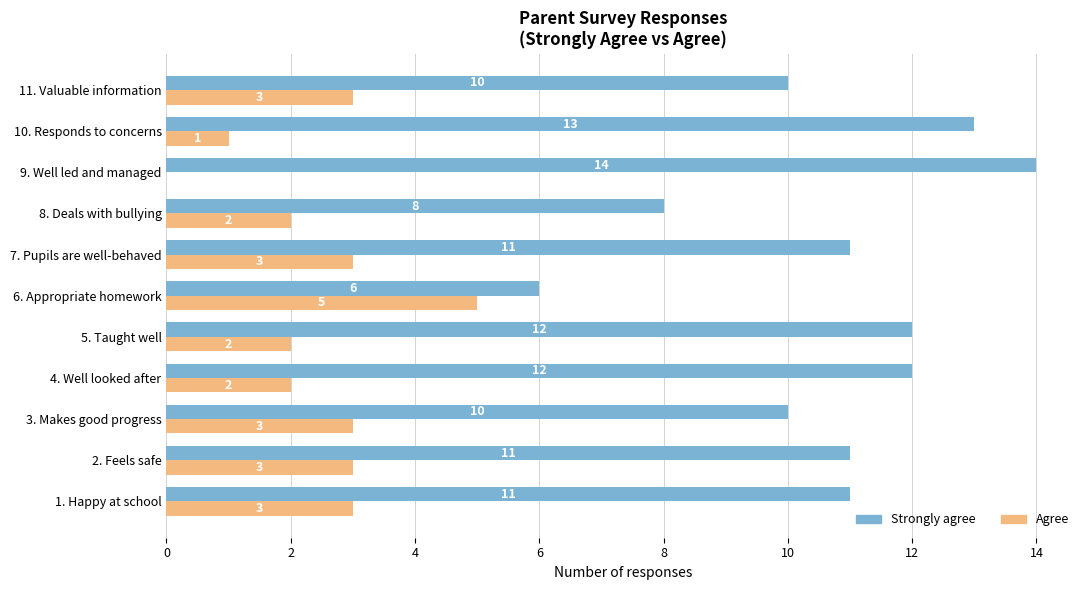

Which series changed the most between 2. Feels safe and 3. Makes good progress?

Strongly agree